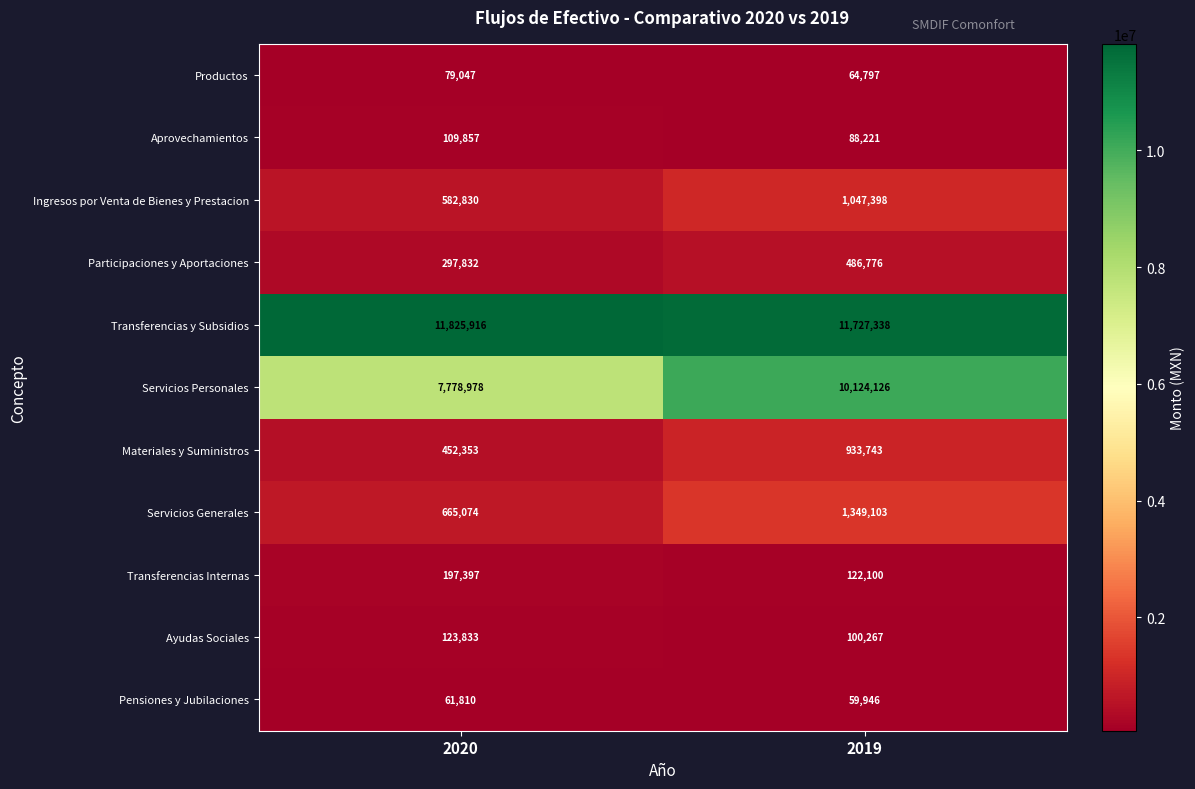

The value of Transferencias y Subsidios at 2020 is 11825916. True or false?

True